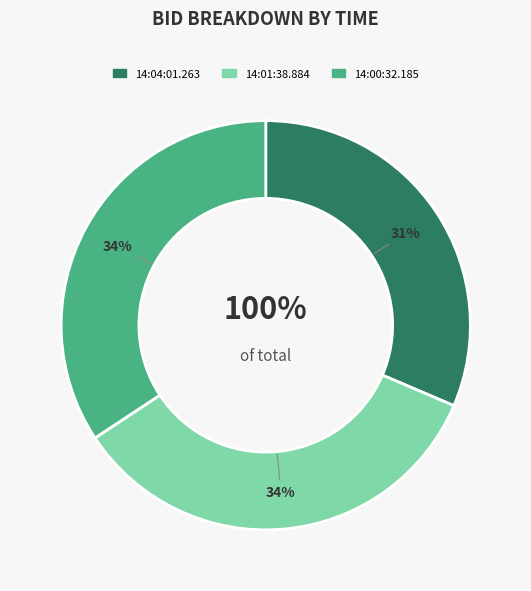

Rank the categories by value from lowest to highest.

14:04:01.263, 14:01:38.884, 14:00:32.185